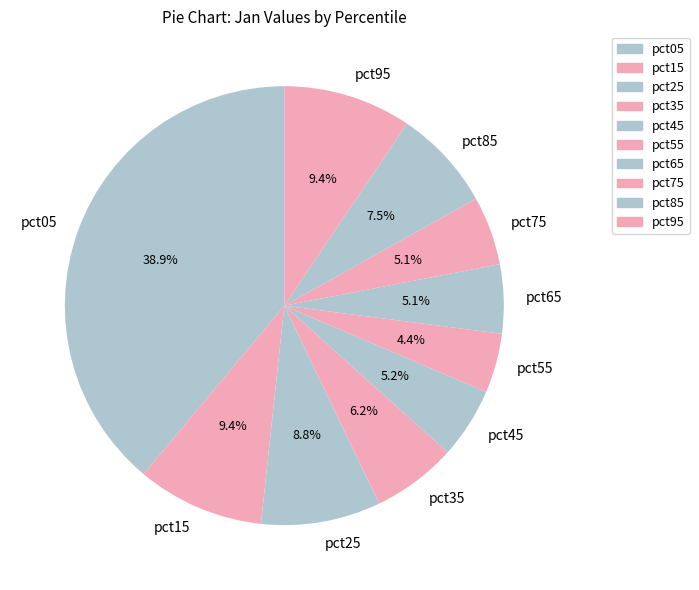

Is it true that pct75 is 5% of the pie?

True